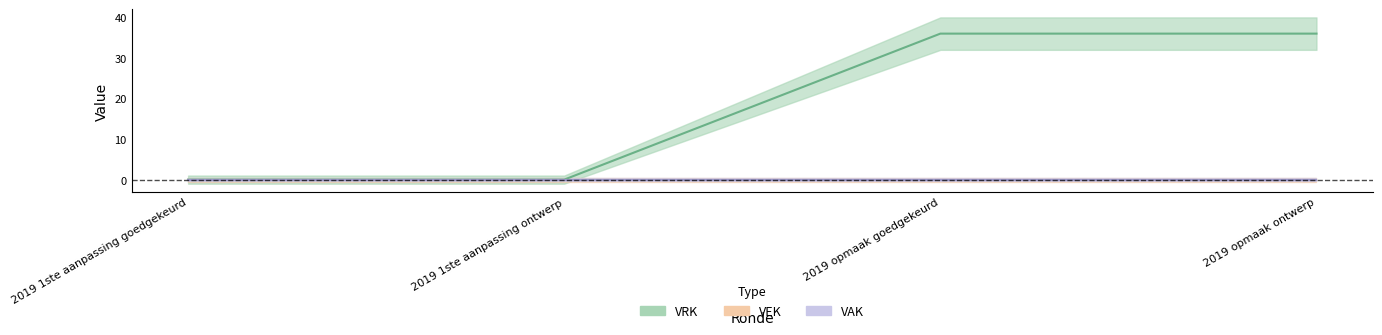

Reading right to left, list all the values displayed in this chart.

VRK: 2019 opmaak ontwerp=36	2019 opmaak goedgekeurd=36	2019 1ste aanpassing ontwerp=0	2019 1ste aanpassing goedgekeurd=0
VEK: 2019 opmaak ontwerp=0	2019 opmaak goedgekeurd=0	2019 1ste aanpassing ontwerp=0	2019 1ste aanpassing goedgekeurd=0
VAK: 2019 opmaak ontwerp=0	2019 opmaak goedgekeurd=0	2019 1ste aanpassing ontwerp=0	2019 1ste aanpassing goedgekeurd=0